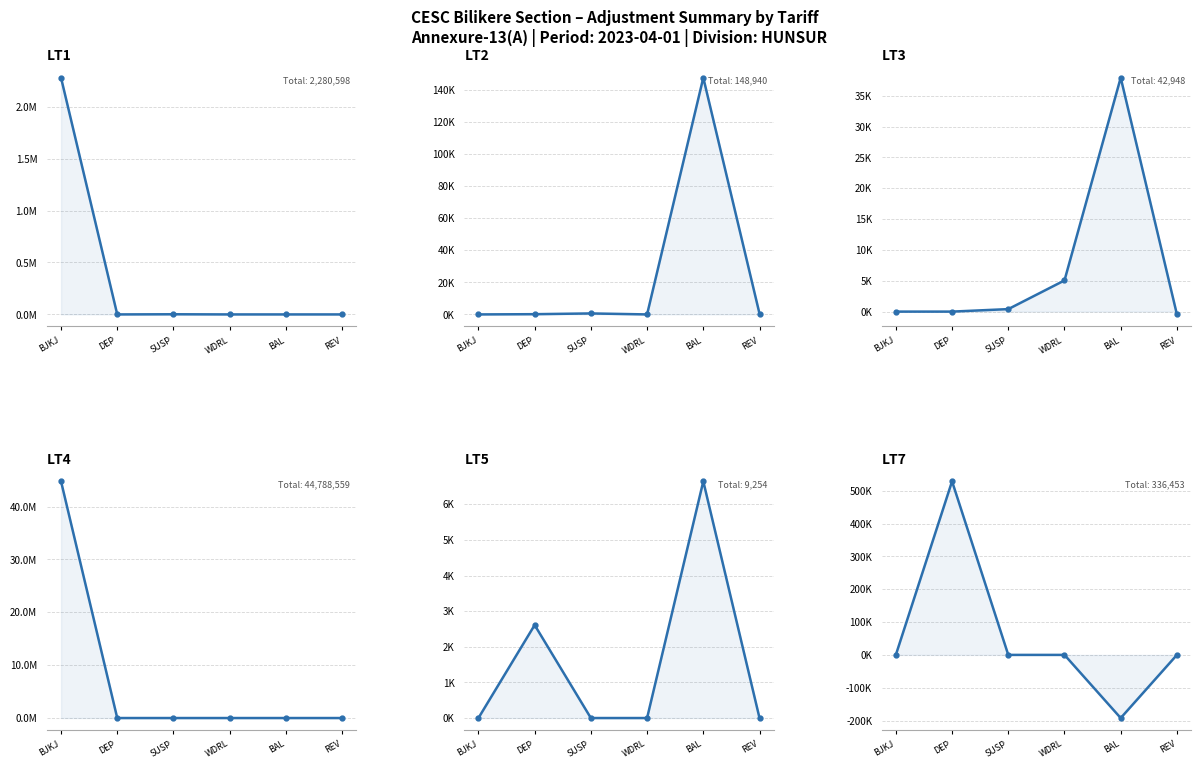

Is it true that LT2 equals 305.2 at REV?

False